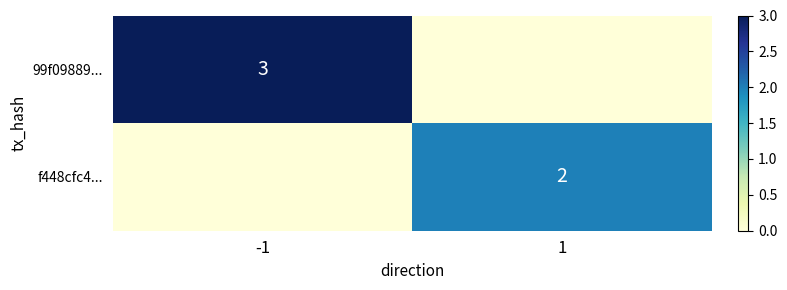

Is the value of f448cfc4... at 1 greater than the value of 99f09889... at -1?

No